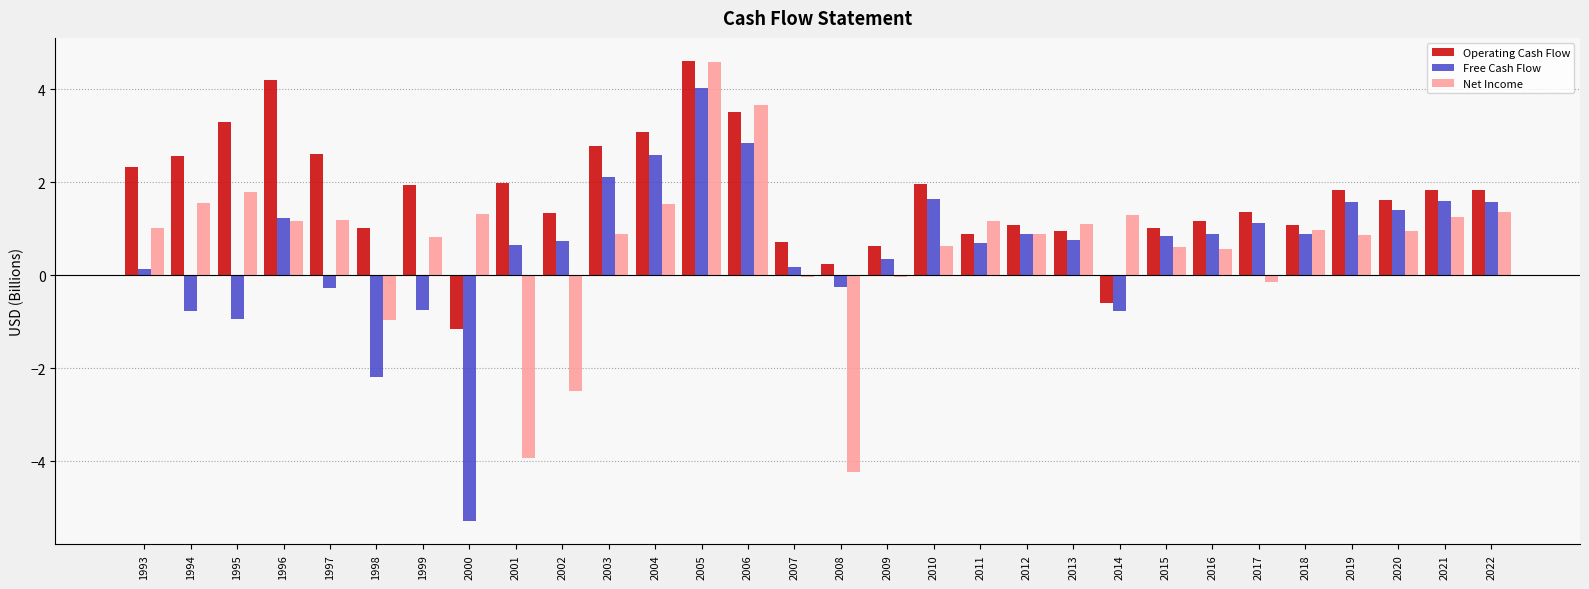

What is the sum of the Free Cash Flow values at 2018 and 1997?

0.6